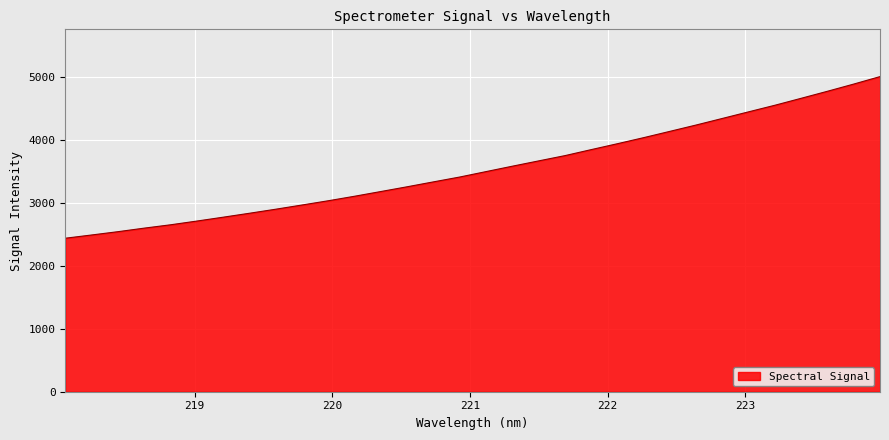

What is the difference between the maximum and minimum values?

2564.1